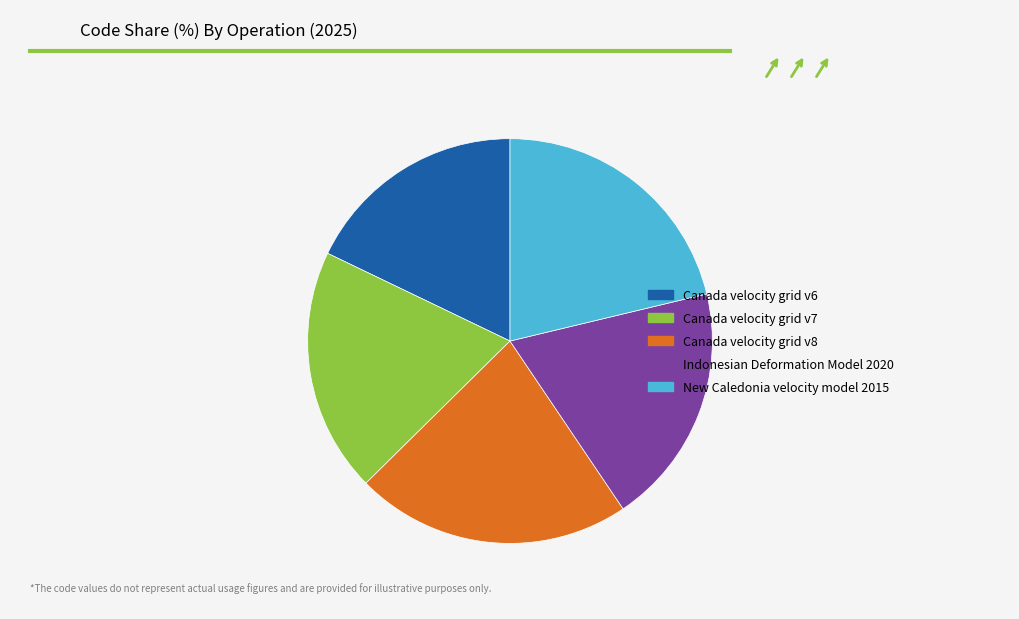

What is the largest slice in the pie chart?

Canada velocity grid v8